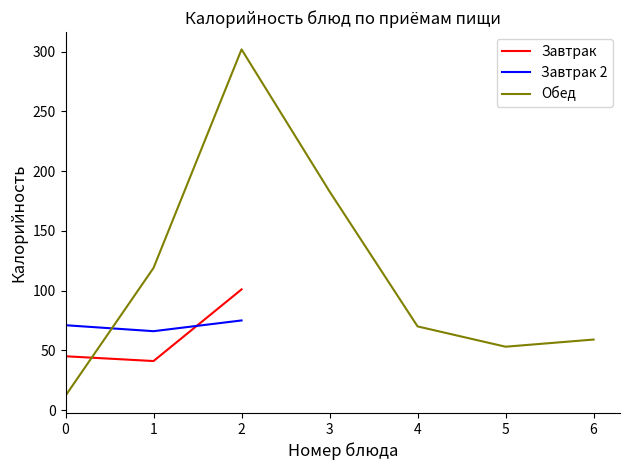

At which category does the chart reach its peak across all series?

2